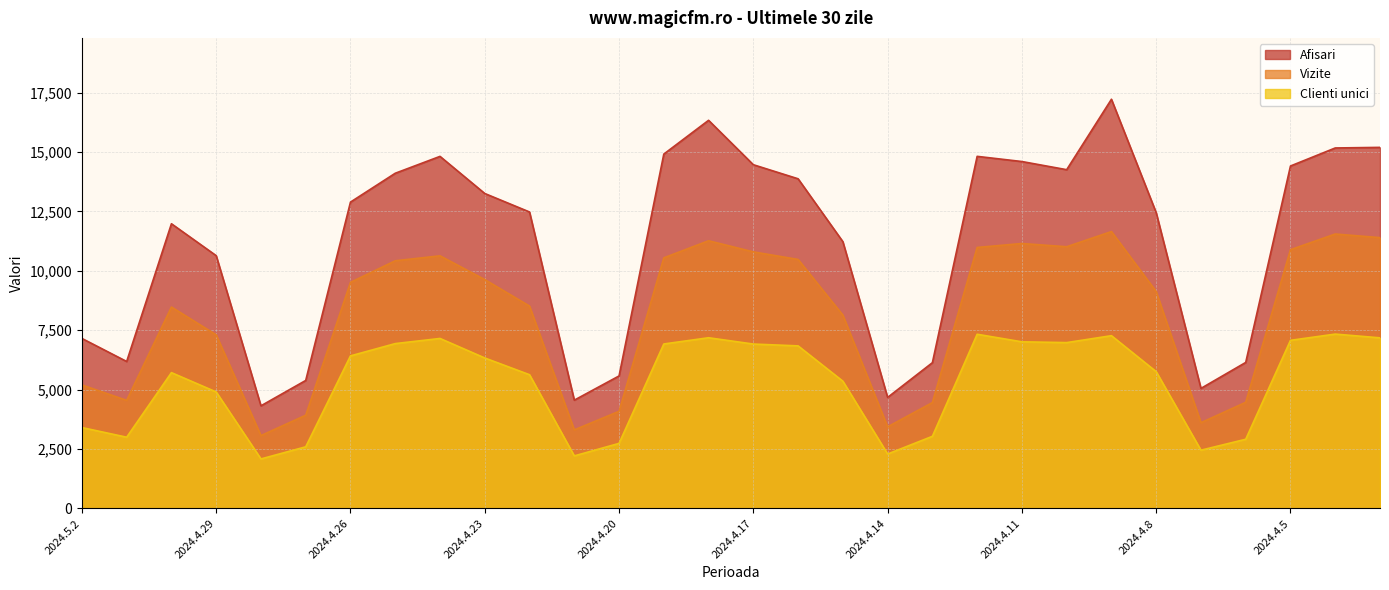

True or false: Vizite has a value of 3432 at 2024.4.14.

True